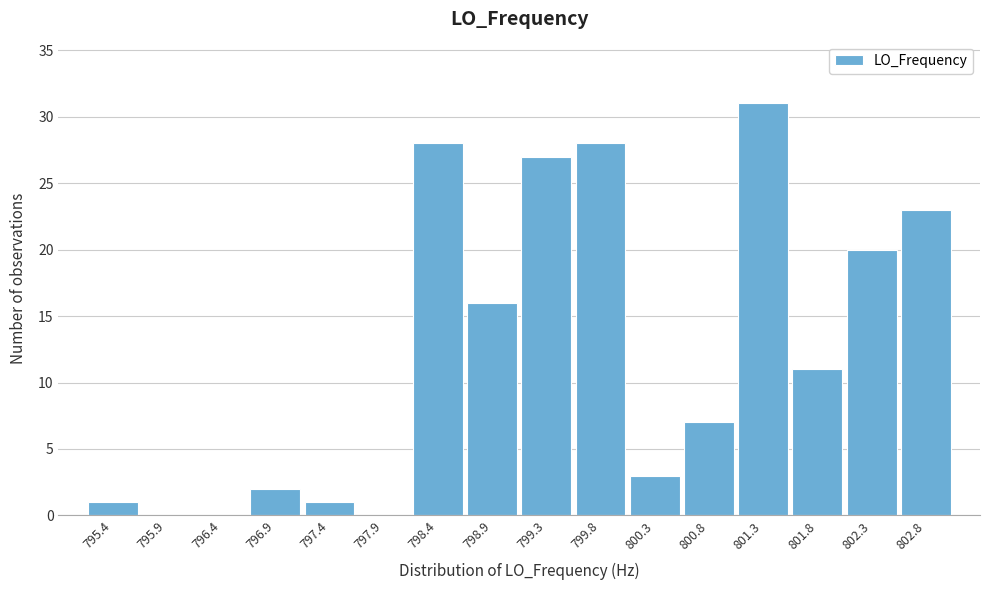

Reading right to left, what are all the values shown in this chart?

802.8=23	802.3=20	801.8=11	801.3=31	800.8=7	800.3=3	799.8=28	799.3=27	798.9=16	798.4=28	797.9=0	797.4=1	796.9=2	796.4=0	795.9=0	795.4=1